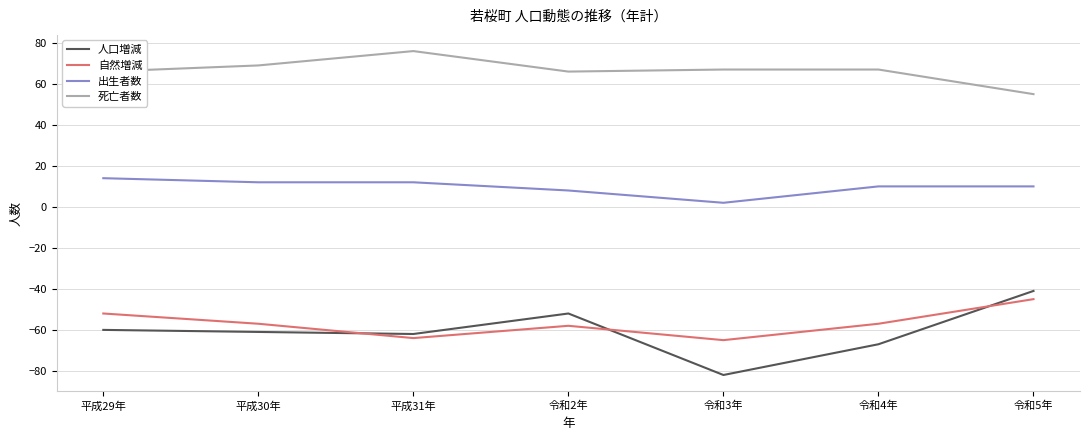

At 令和3年, list the series in order from largest to smallest.

死亡者数, 出生者数, 自然増減, 人口増減